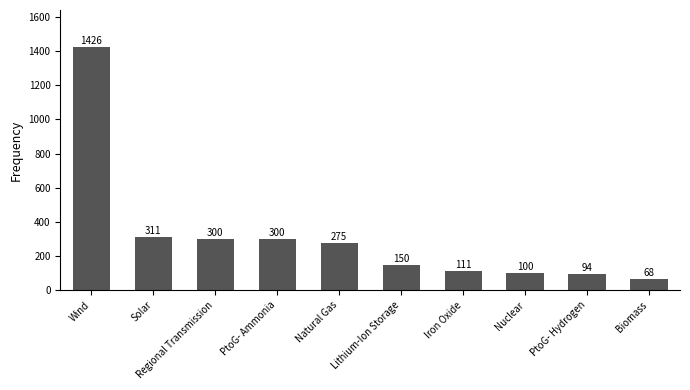

What is the change in value from Iron Oxide to Nuclear?

-11.4